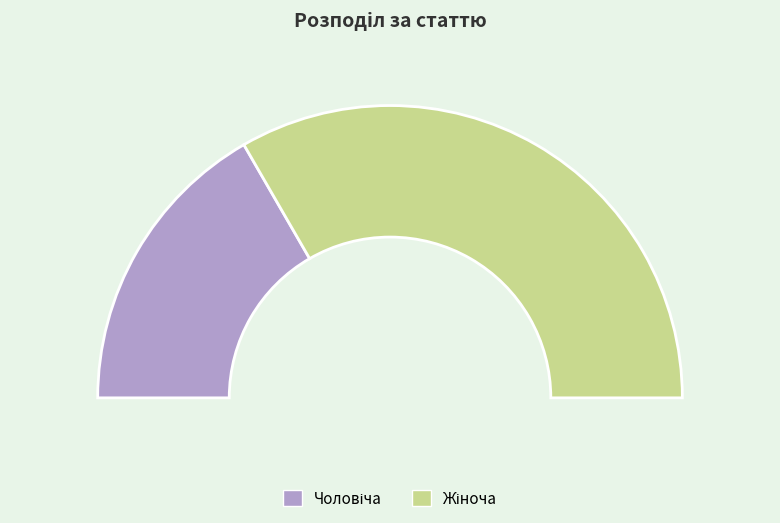

What is the change in value from Чоловіча to Жіноча?

+1